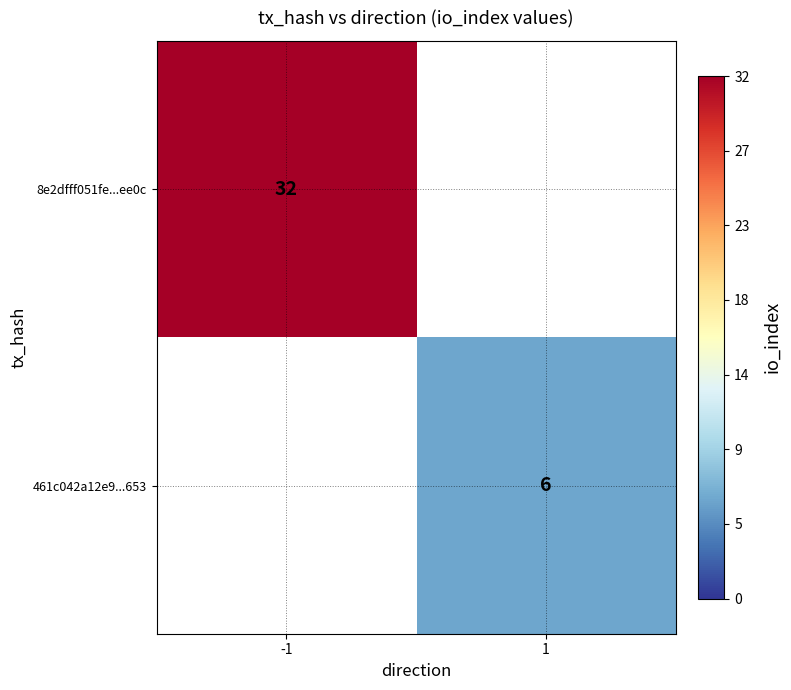

The value of 8e2dfff051fe...ee0c at -1 is 14. True or false?

False